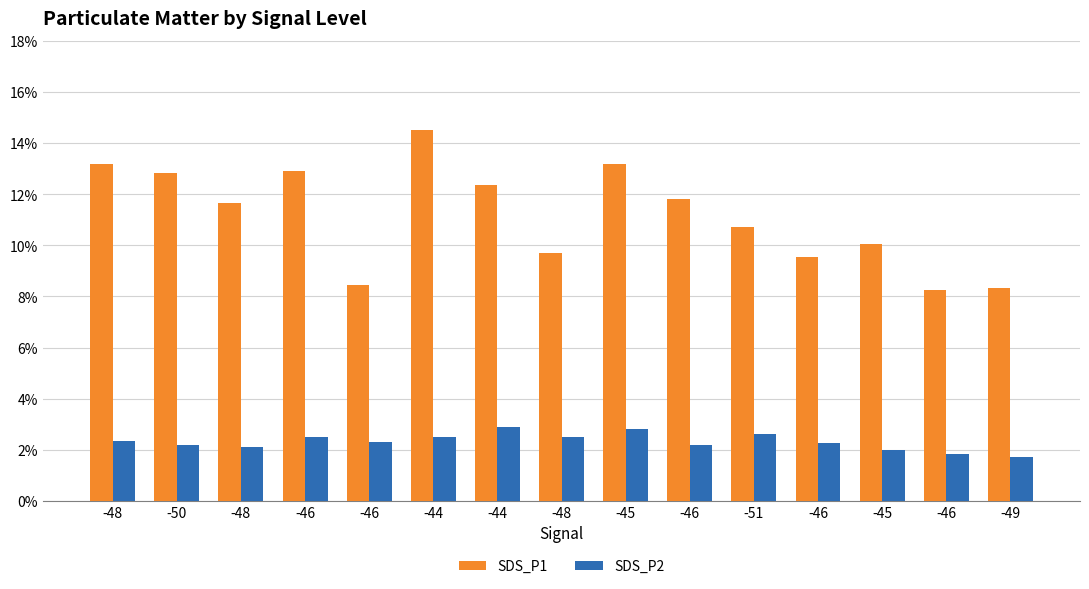

List the labels in order of SDS_P1 value, largest first.

-44, -48, -45, -46, -50, -44, -46, -48, -51, -45, -48, -46, -46, -49, -46